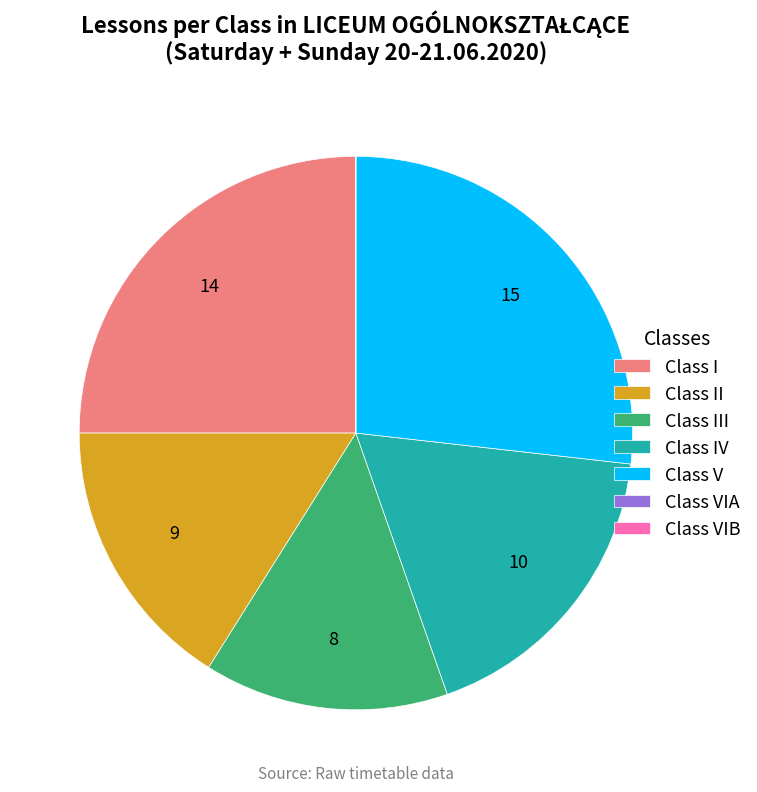

Which slice is the largest?

Class V